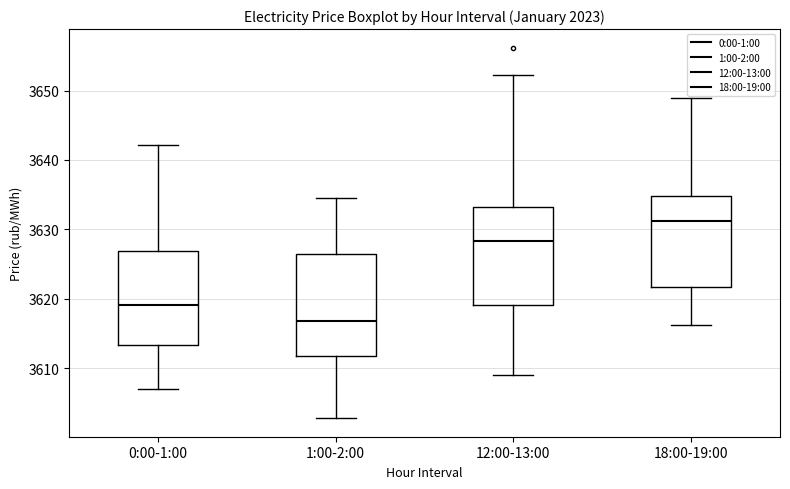

Reading left to right, read every box against the y-axis: the position of its median line, the range the box covers, and the ends of its whiskers. The values are not printed on the chart, so give them approximately, as read against the axis.

0:00-1:00: median 3619, box 3613 to 3627, whiskers 3607 to 3642
1:00-2:00: median 3617, box 3612 to 3626, whiskers 3603 to 3634
12:00-13:00: median 3628, box 3619 to 3633, whiskers 3609 to 3652
18:00-19:00: median 3631, box 3622 to 3635, whiskers 3616 to 3649